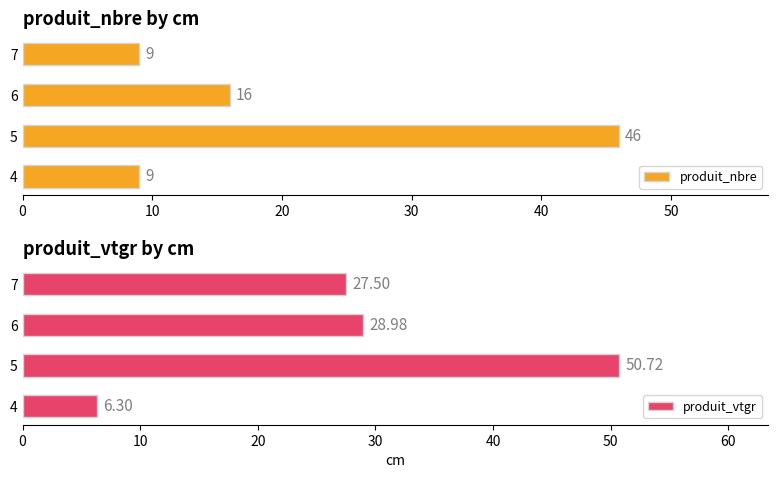

What is the maximum value for produit_nbre?

46